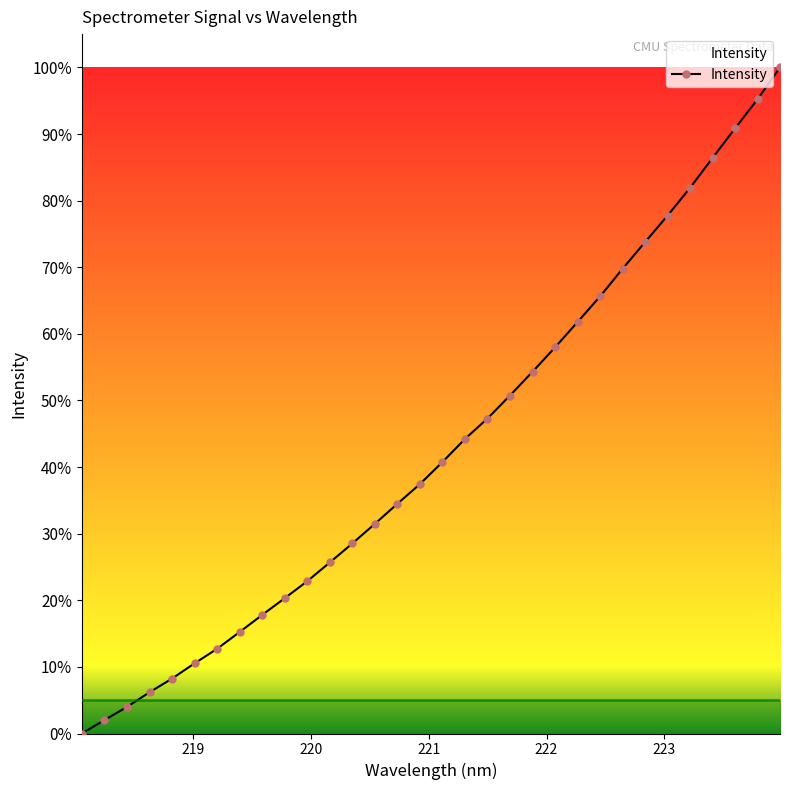

What is the difference between the second highest and minimum values?

95.2